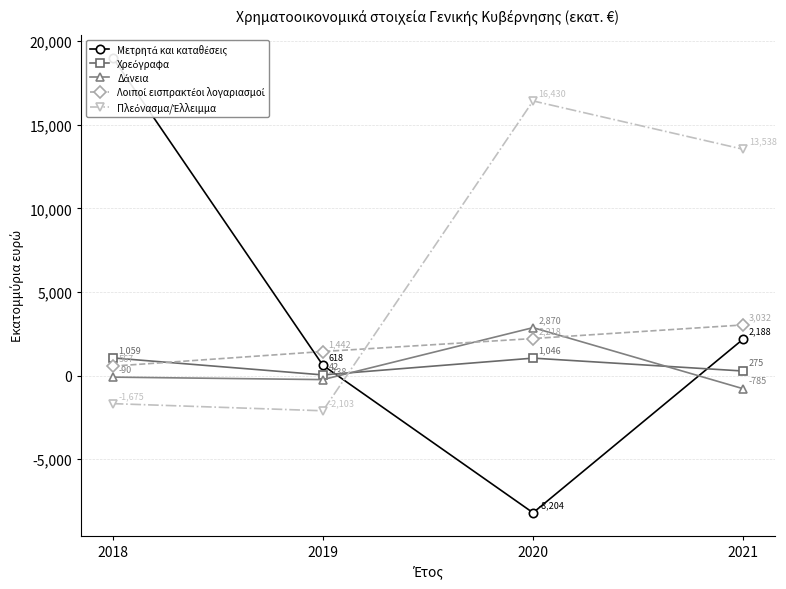

Reading left to right, extract all data points from this chart.

Μετρητά και καταθέσεις: 19019	618	-8204	2188
Χρεόγραφα: 1059	42	1046	275
Δάνεια: -90	-238	2870	-785
Λοιποί εισπρακτέοι λογαριασμοί: 567	1442	2218	3032
Πλεόνασμα/Έλλειμμα: -1675	-2103	16430	13538